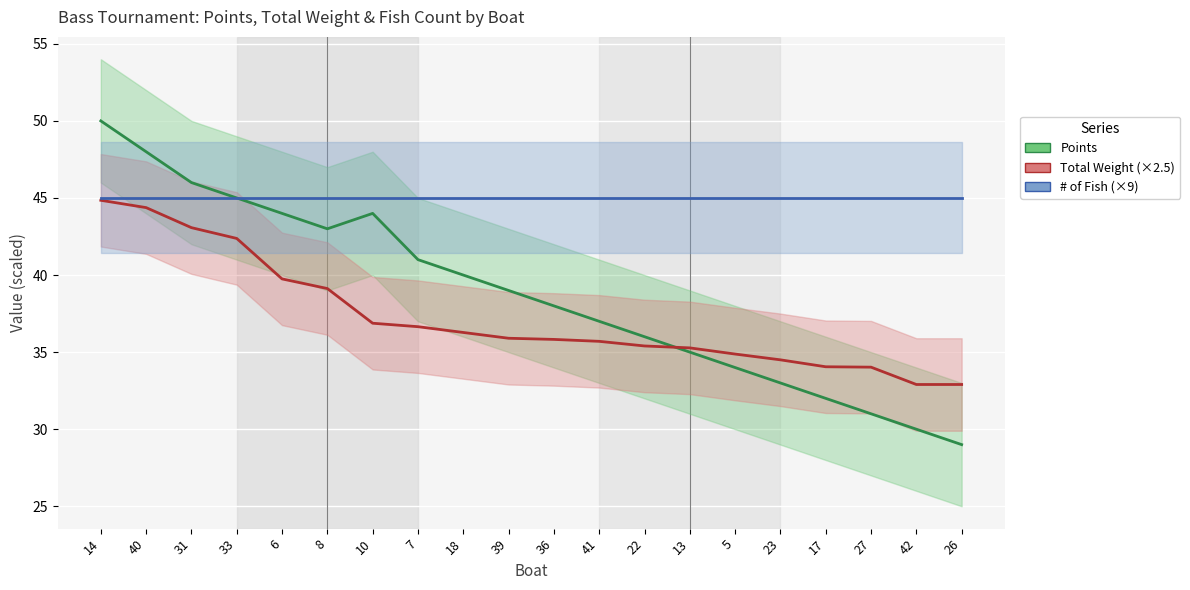

Does the chart display data point markers on the line(s)?

No